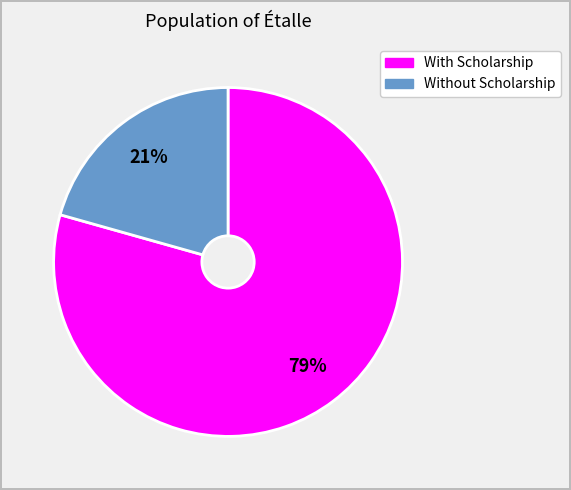

Does any single category account for the majority?

Yes